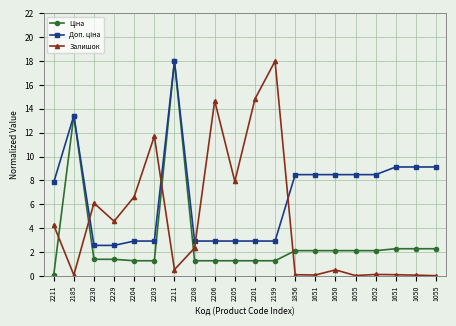

How many distinct data groups are displayed?

3